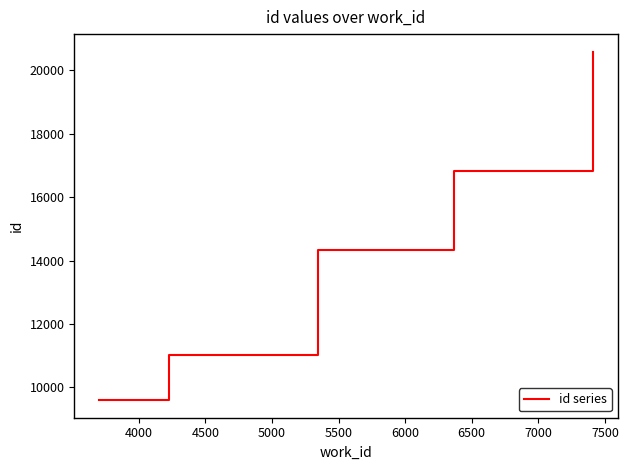

What is the greatest value displayed?

20591